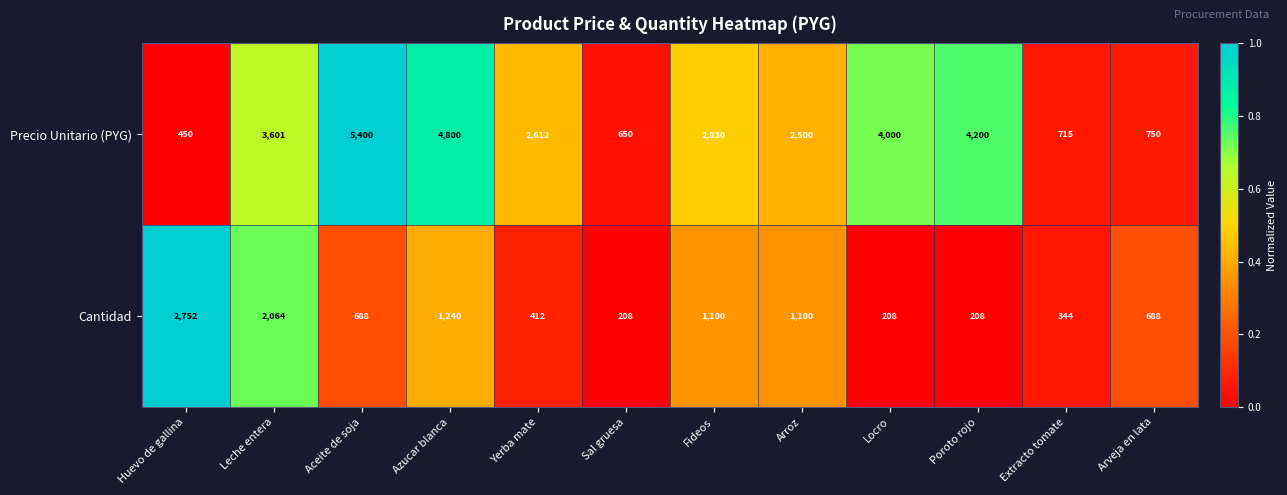

True or false: Cantidad has a value of 412 at Yerba mate.

True